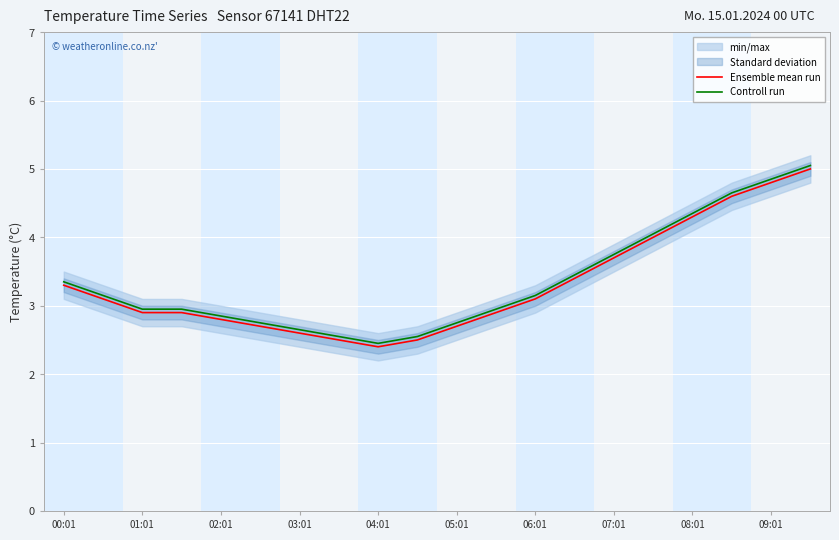

True or false: Controll run has a value of 2.8 at 05:01.

True